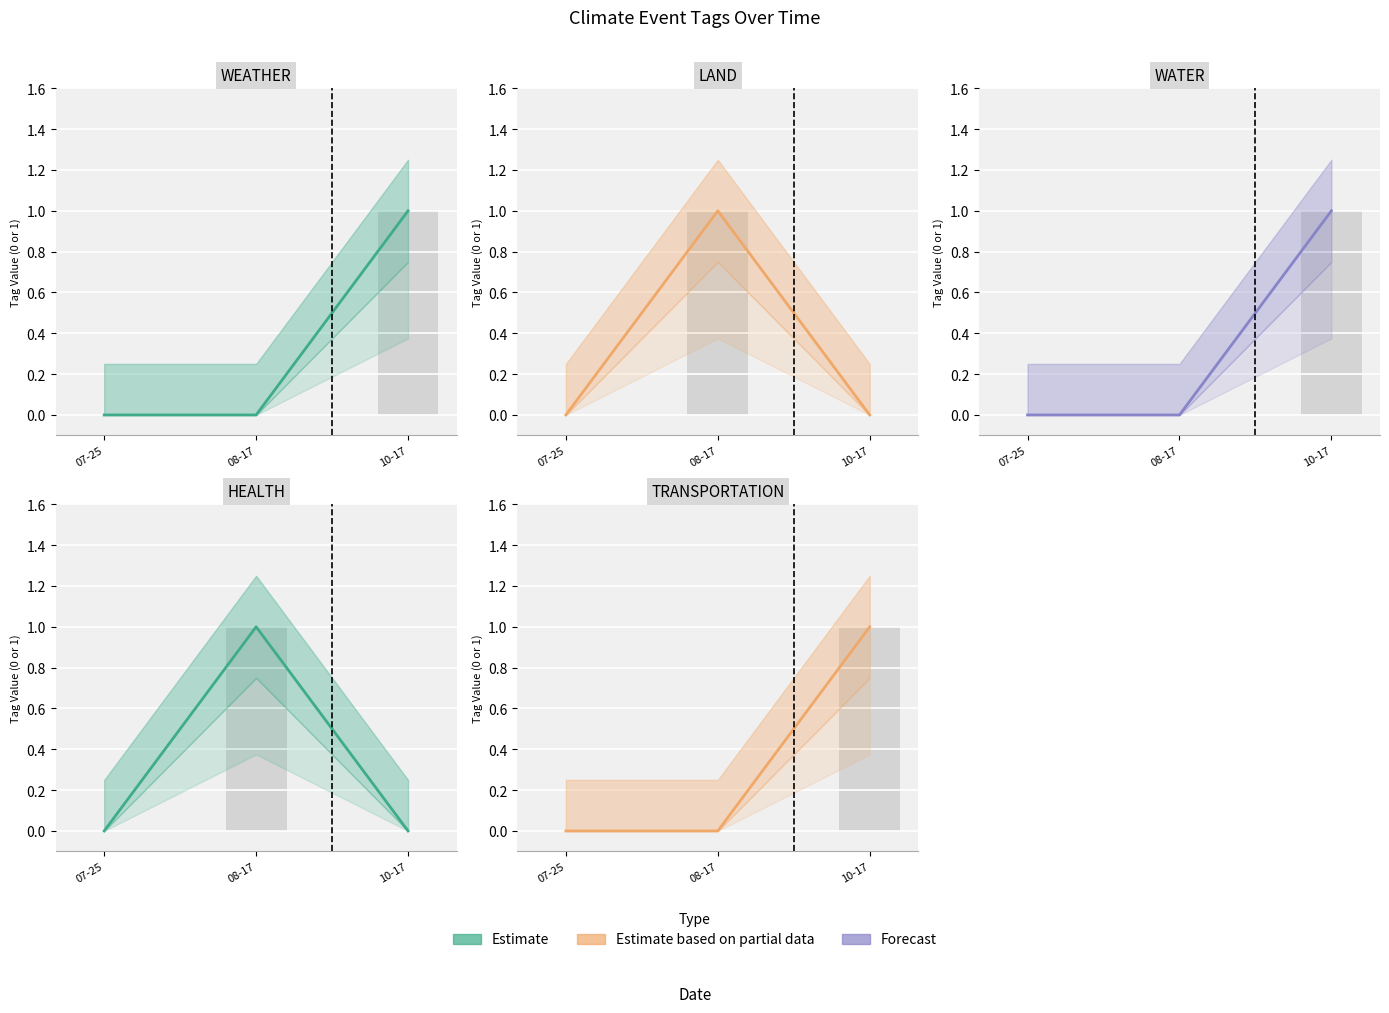

What position from the right is 10-17?

1